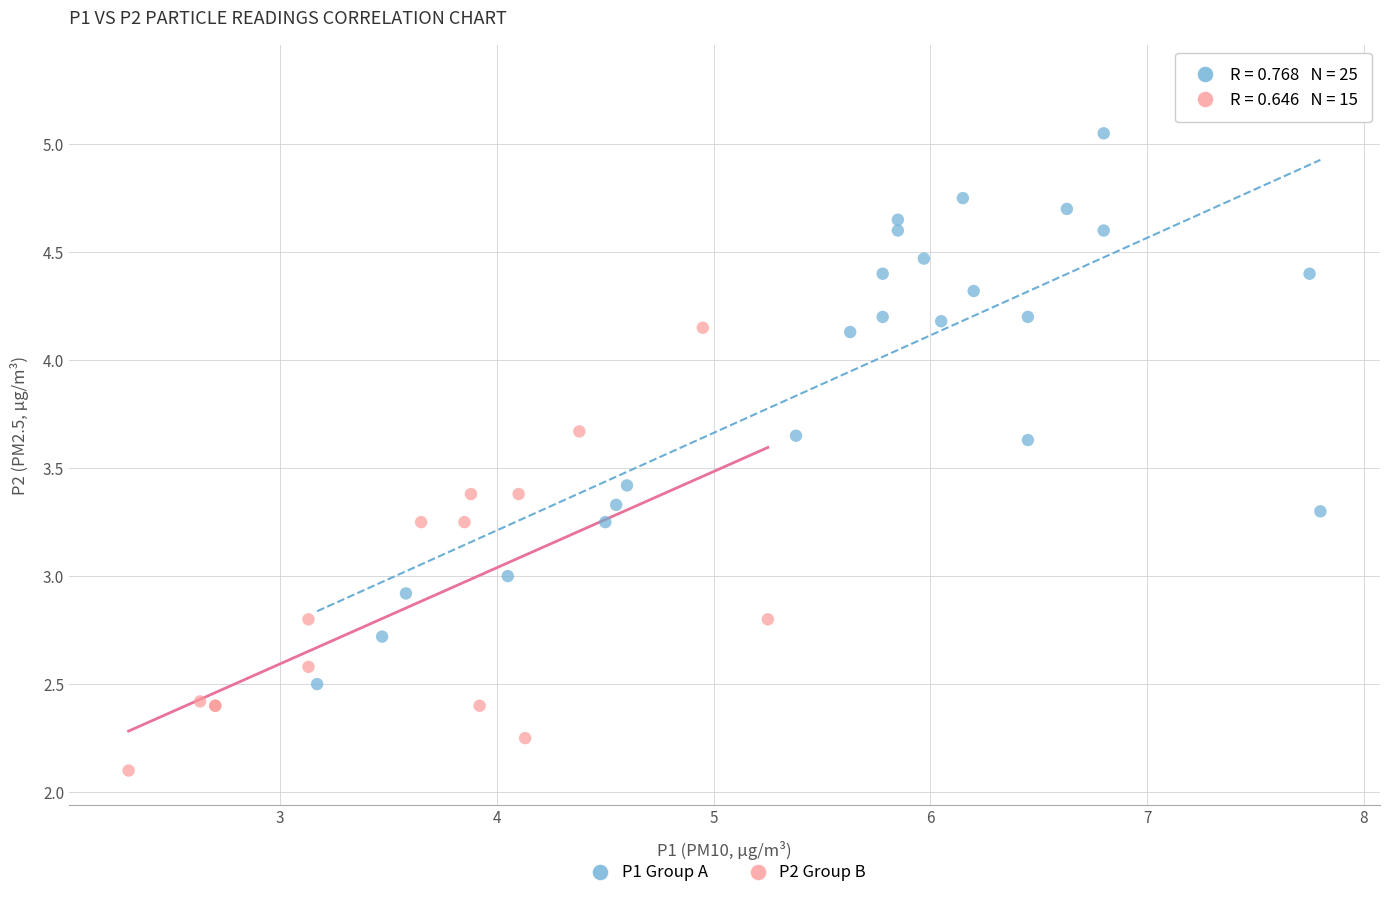

Which series contains the highest Y value?

P1 Group A